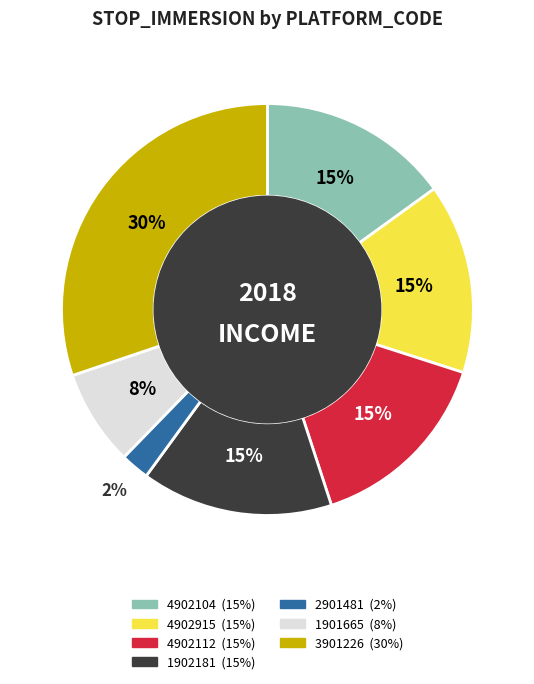

What is the smallest slice in the pie chart?

2901481